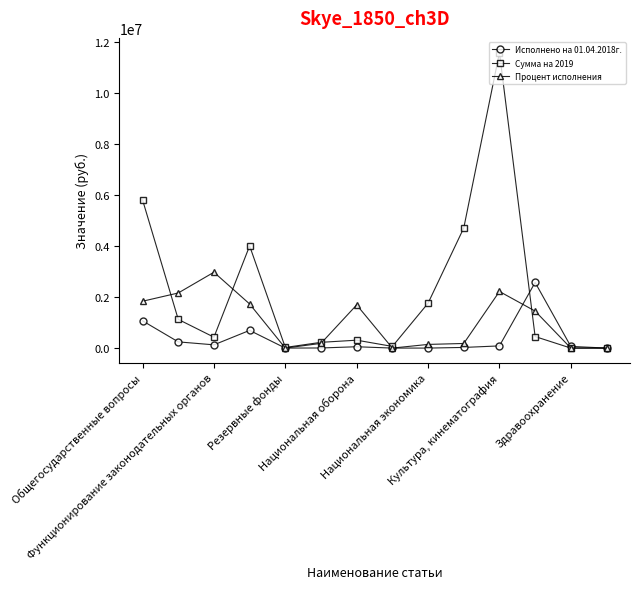

Which series has the largest range (max minus min)?

Сумма на 2019